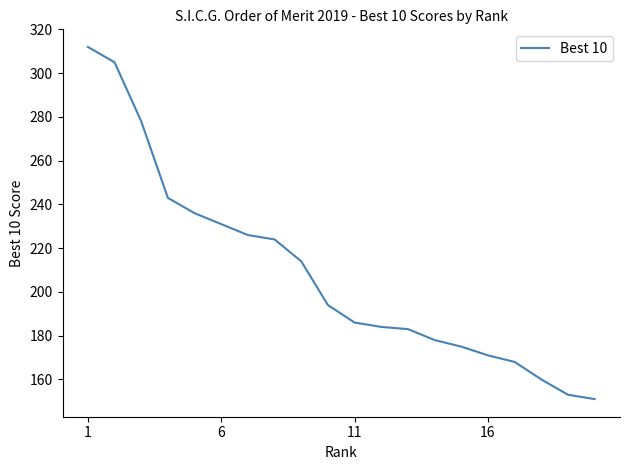

What is the difference between the maximum and minimum values?

161